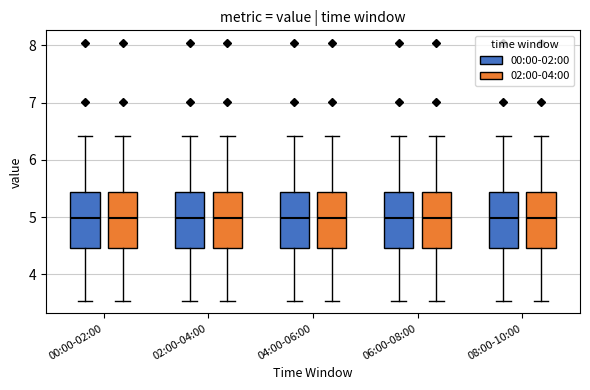

Reading left to right, transcribe this box plot: for each box, give where its median line is, the range the box spans, and where its two whiskers end, as read against the y-axis. The values are not printed on the chart, so give them approximately, as read against the axis.

00:00-02:00 (00:00-02:00): median 5.0, box 4.5 to 5.4, whiskers 3.5 to 6.4
00:00-02:00 (02:00-04:00): median 5.0, box 4.5 to 5.4, whiskers 3.5 to 6.4
02:00-04:00 (00:00-02:00): median 5.0, box 4.5 to 5.4, whiskers 3.5 to 6.4
02:00-04:00 (02:00-04:00): median 5.0, box 4.5 to 5.4, whiskers 3.5 to 6.4
04:00-06:00 (00:00-02:00): median 5.0, box 4.5 to 5.4, whiskers 3.5 to 6.4
04:00-06:00 (02:00-04:00): median 5.0, box 4.5 to 5.4, whiskers 3.5 to 6.4
06:00-08:00 (00:00-02:00): median 5.0, box 4.5 to 5.4, whiskers 3.5 to 6.4
06:00-08:00 (02:00-04:00): median 5.0, box 4.5 to 5.4, whiskers 3.5 to 6.4
08:00-10:00 (00:00-02:00): median 5.0, box 4.5 to 5.4, whiskers 3.5 to 6.4
08:00-10:00 (02:00-04:00): median 5.0, box 4.5 to 5.4, whiskers 3.5 to 6.4